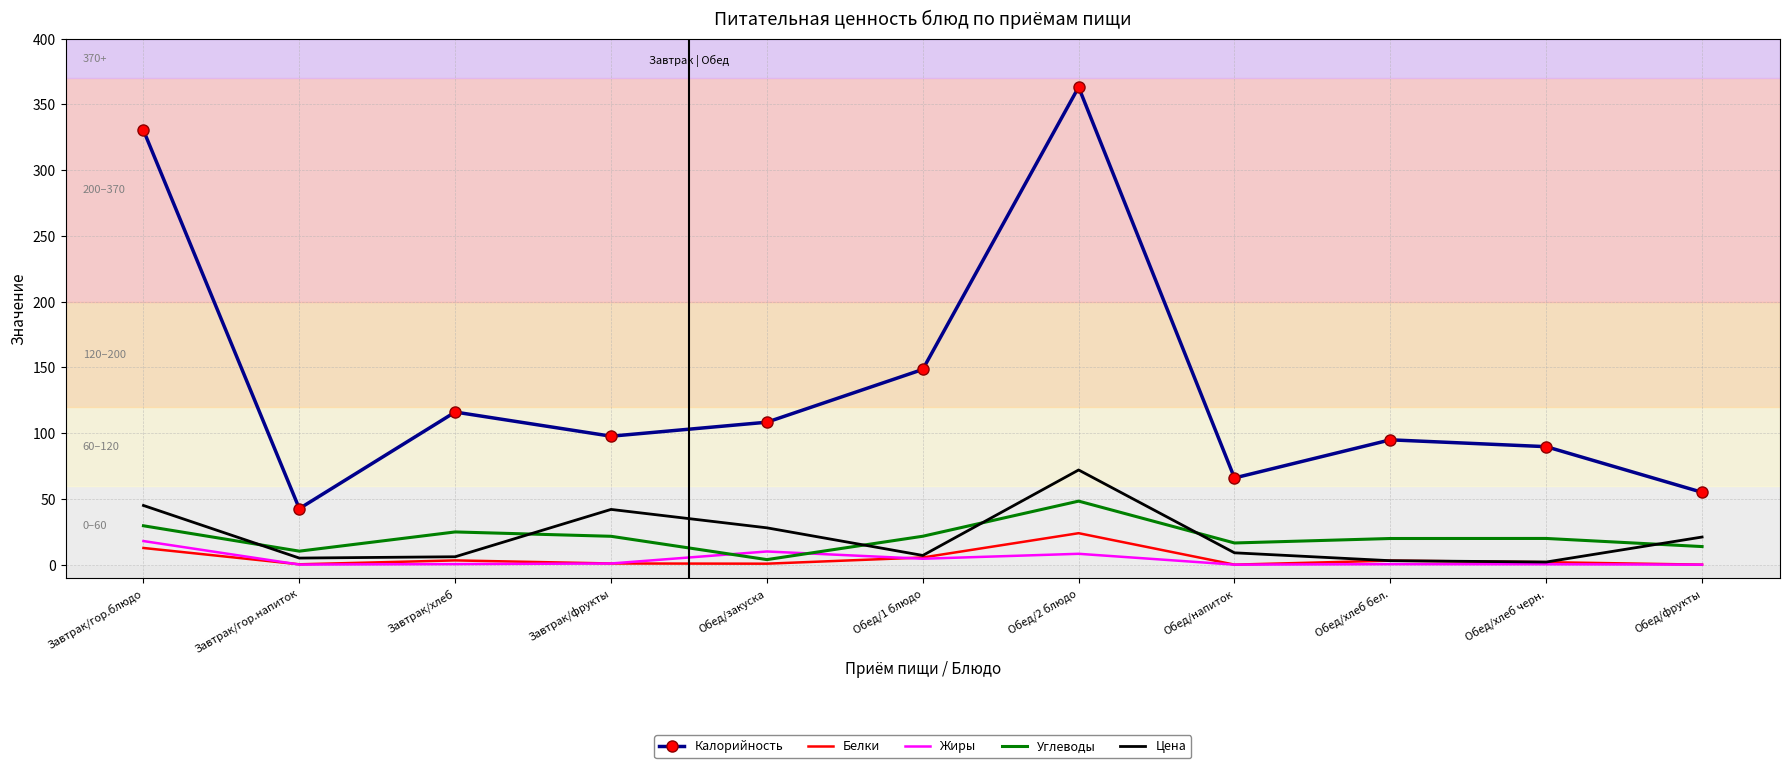

What position from the left is Завтрак/гор.напиток?

2